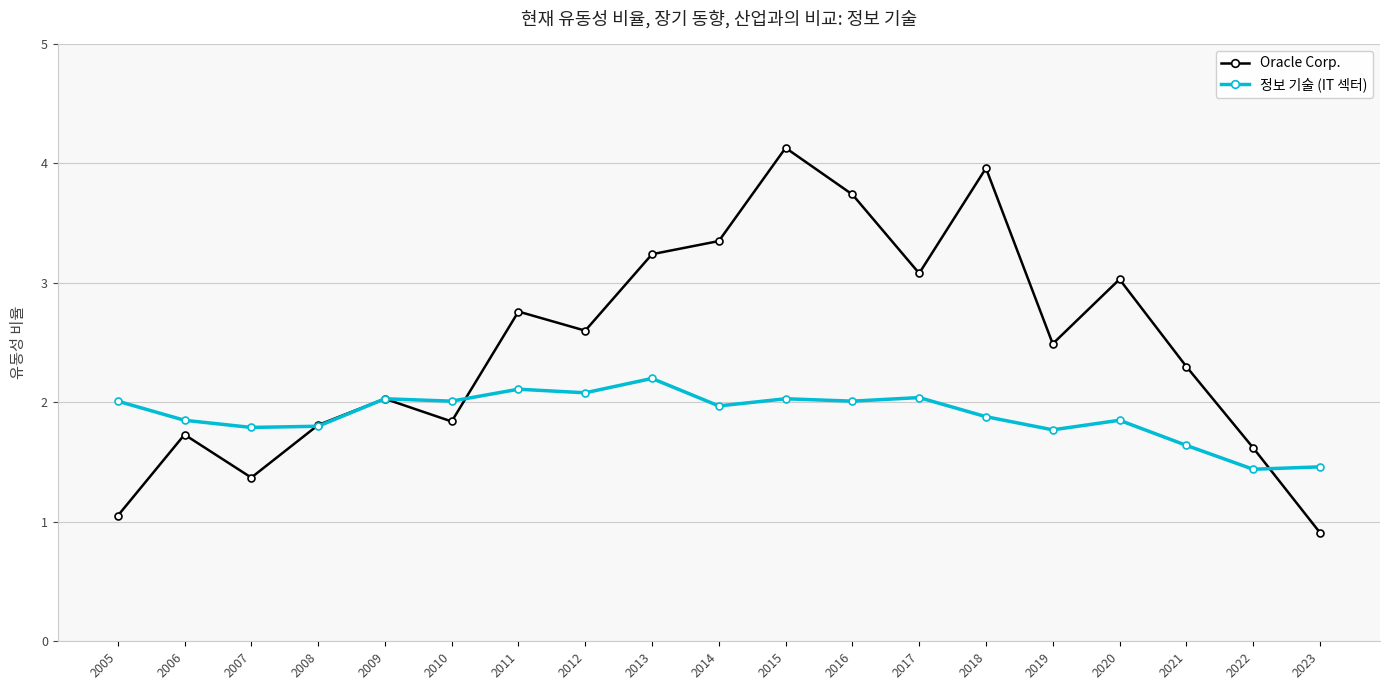

Which series has the widest spread of values?

Oracle Corp.